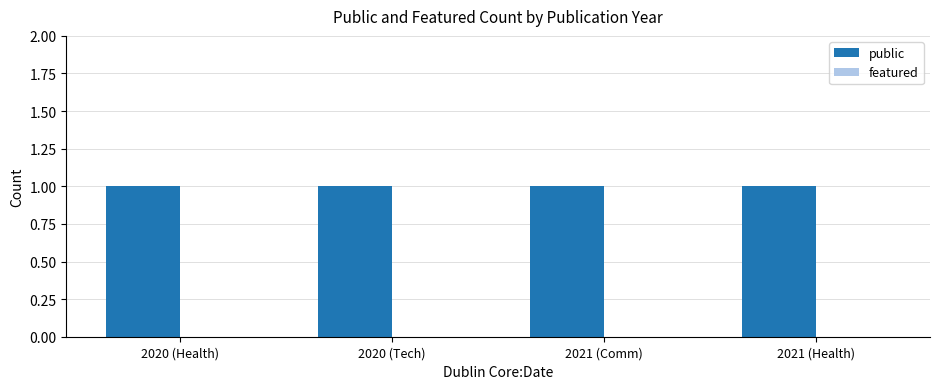

Reading right to left, what are all the values shown in this chart?

public: 2021 (Health)=1	2021 (Comm)=1	2020 (Tech)=1	2020 (Health)=1
featured: 2021 (Health)=0	2021 (Comm)=0	2020 (Tech)=0	2020 (Health)=0